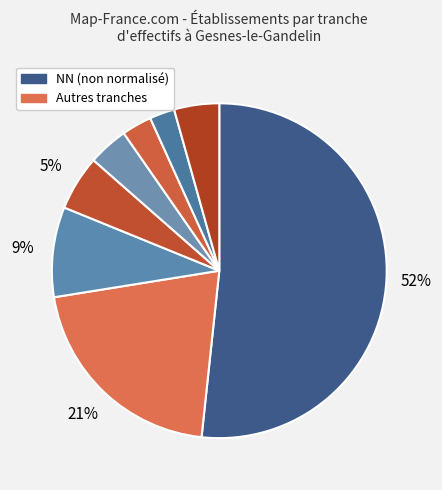

How many slices are in this pie chart?

8